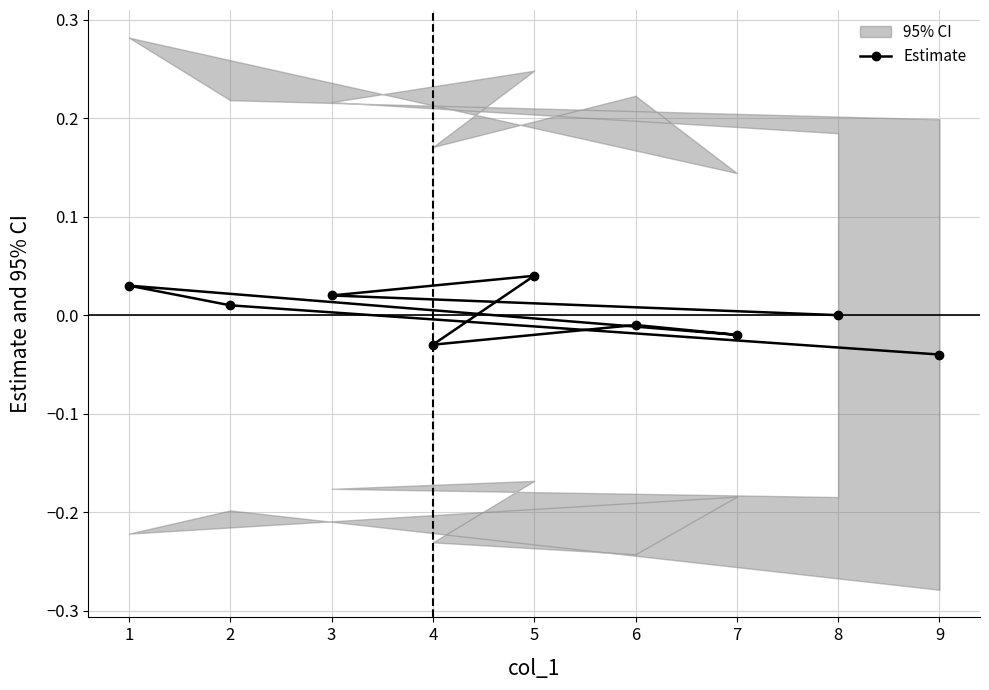

The Estimate series shows -0.1 at 4. True or false?

False